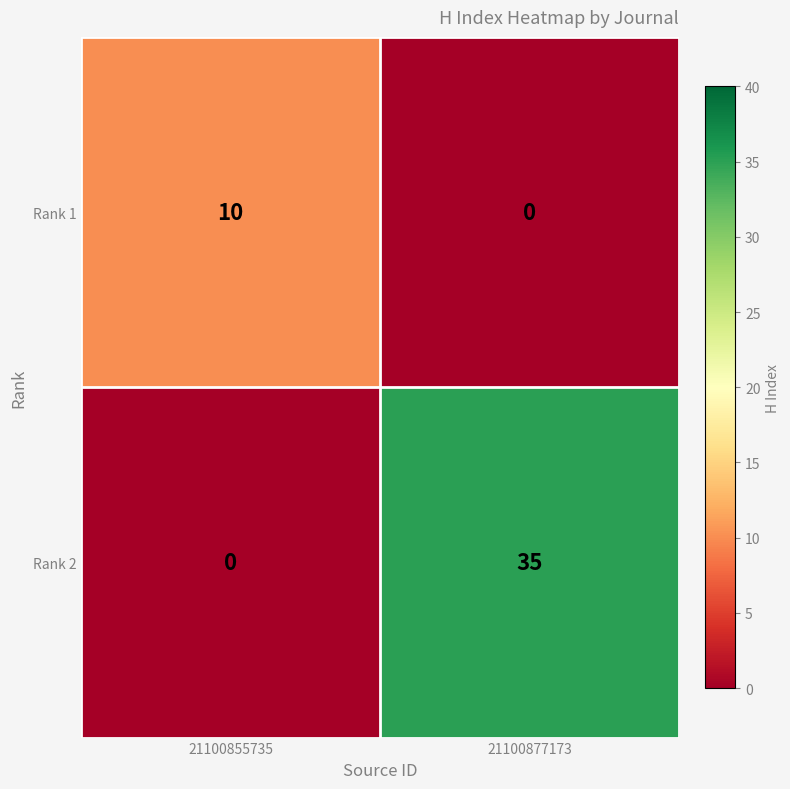

Which series has the largest range (max minus min)?

Rank 2